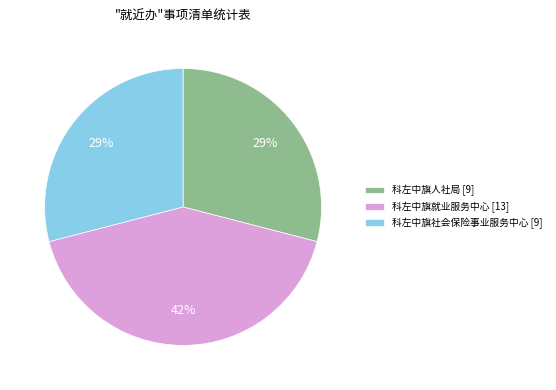

Does any single category account for the majority?

No